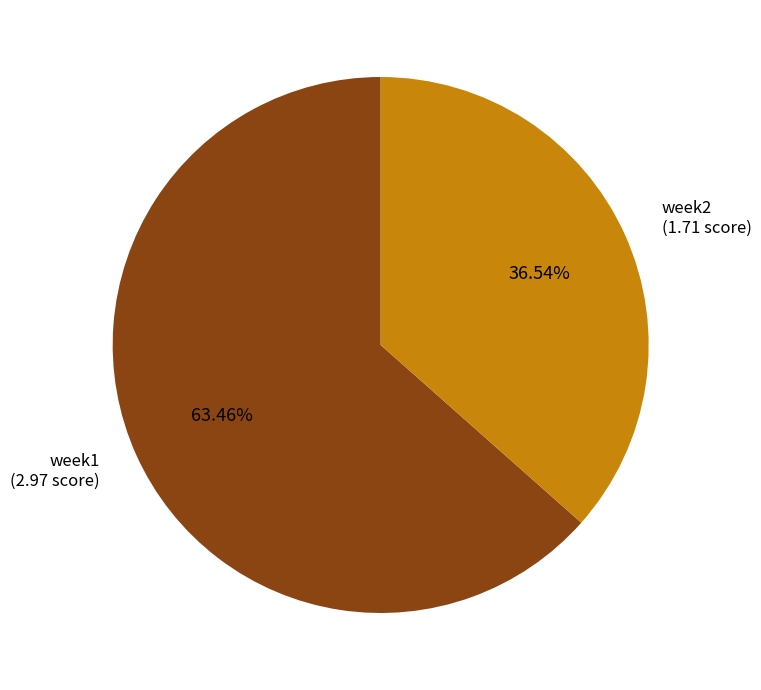

Is there a majority slice in this chart?

Yes